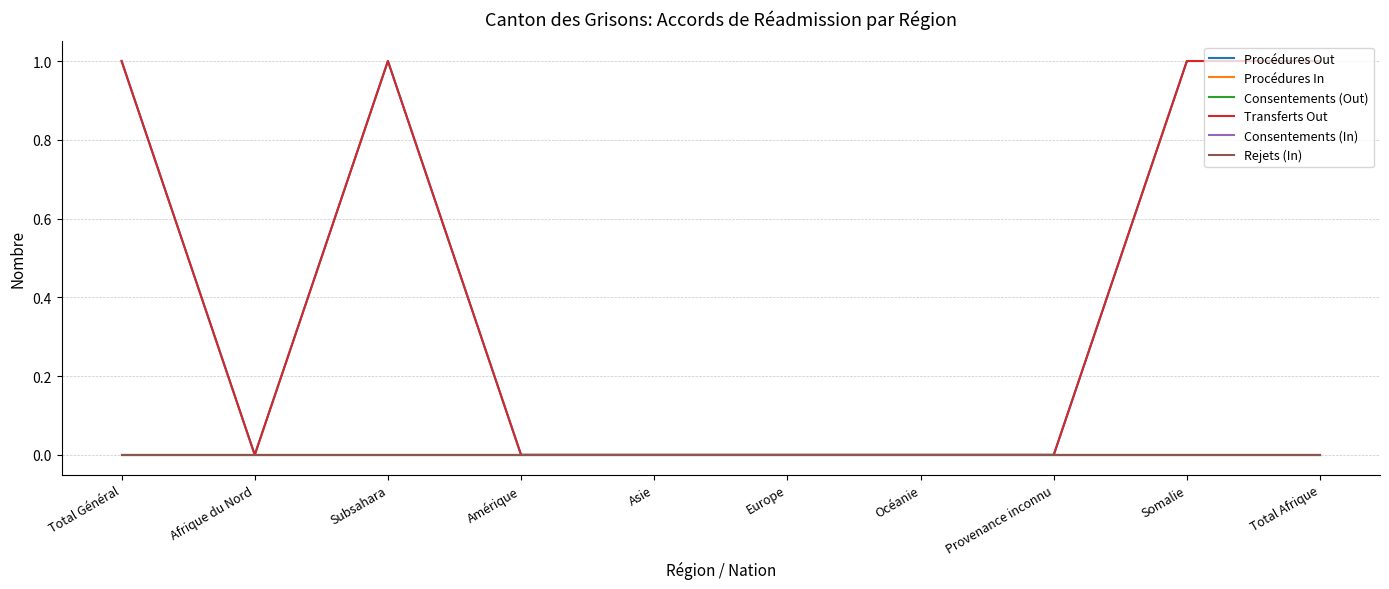

Does the chart display data point markers on the line(s)?

No